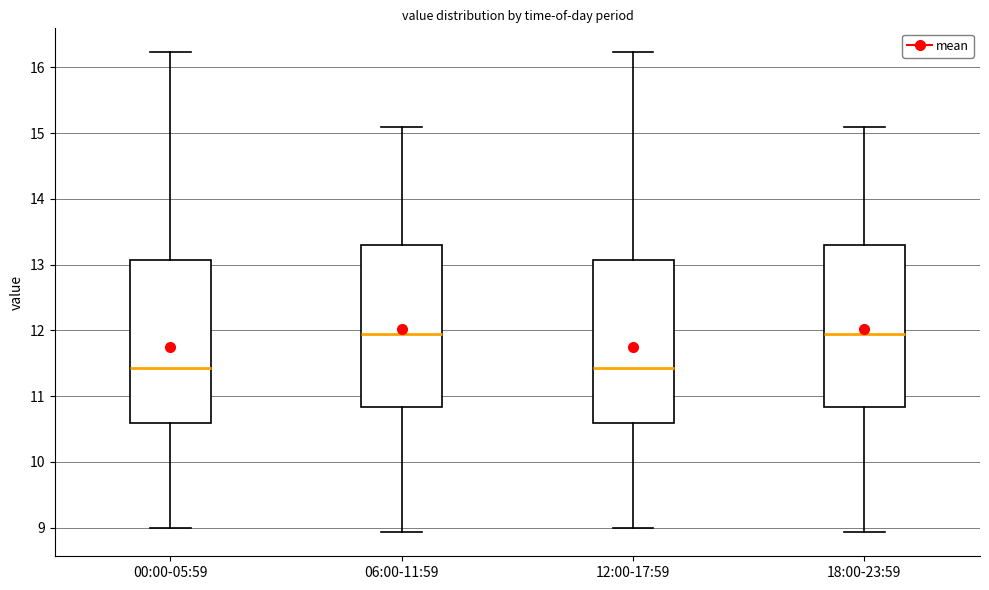

Reading left to right, transcribe this box plot: for each box, give where its median line is, the range the box spans, and where its two whiskers end, as read against the y-axis. The values are not printed on the chart, so give them approximately, as read against the axis.

00:00-05:59: median 11.4, box 10.6 to 13.1, whiskers 9.0 to 16.2
06:00-11:59: median 11.9, box 10.8 to 13.3, whiskers 8.9 to 15.1
12:00-17:59: median 11.4, box 10.6 to 13.1, whiskers 9.0 to 16.2
18:00-23:59: median 11.9, box 10.8 to 13.3, whiskers 8.9 to 15.1